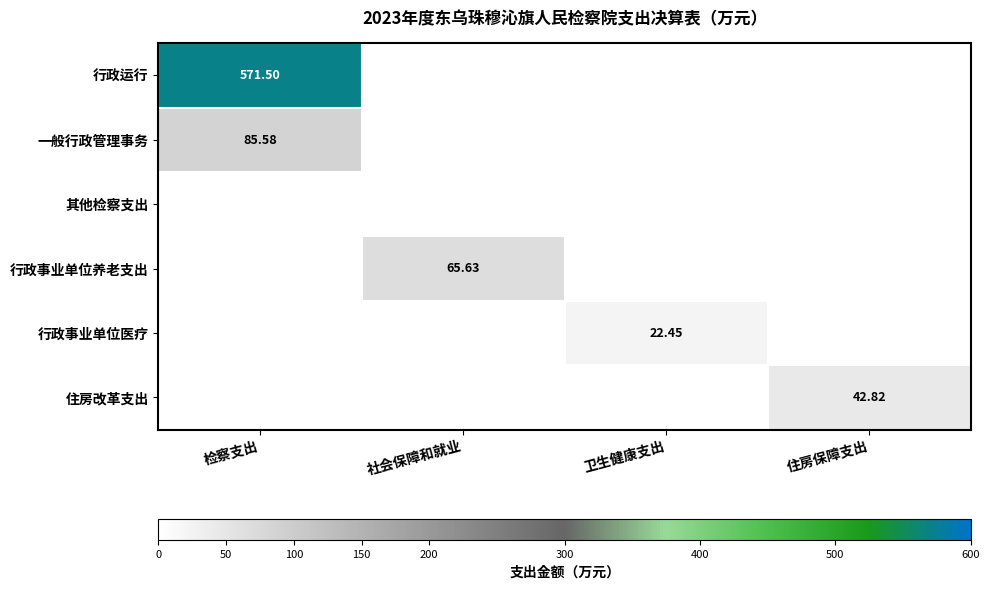

Is the value of 行政运行 at 检察支出 greater than the value of 行政事业单位医疗 at 卫生健康支出?

Yes